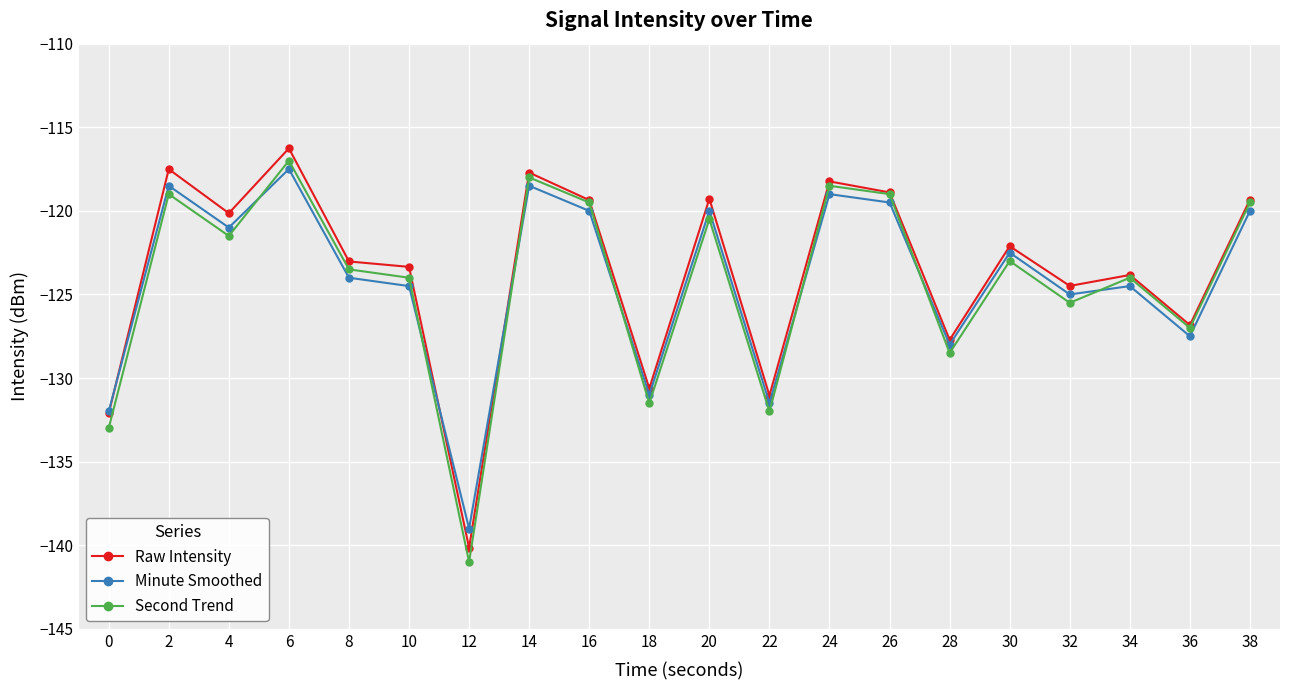

What is the value of the Second Trend point at the 16th from the left?

-123.0